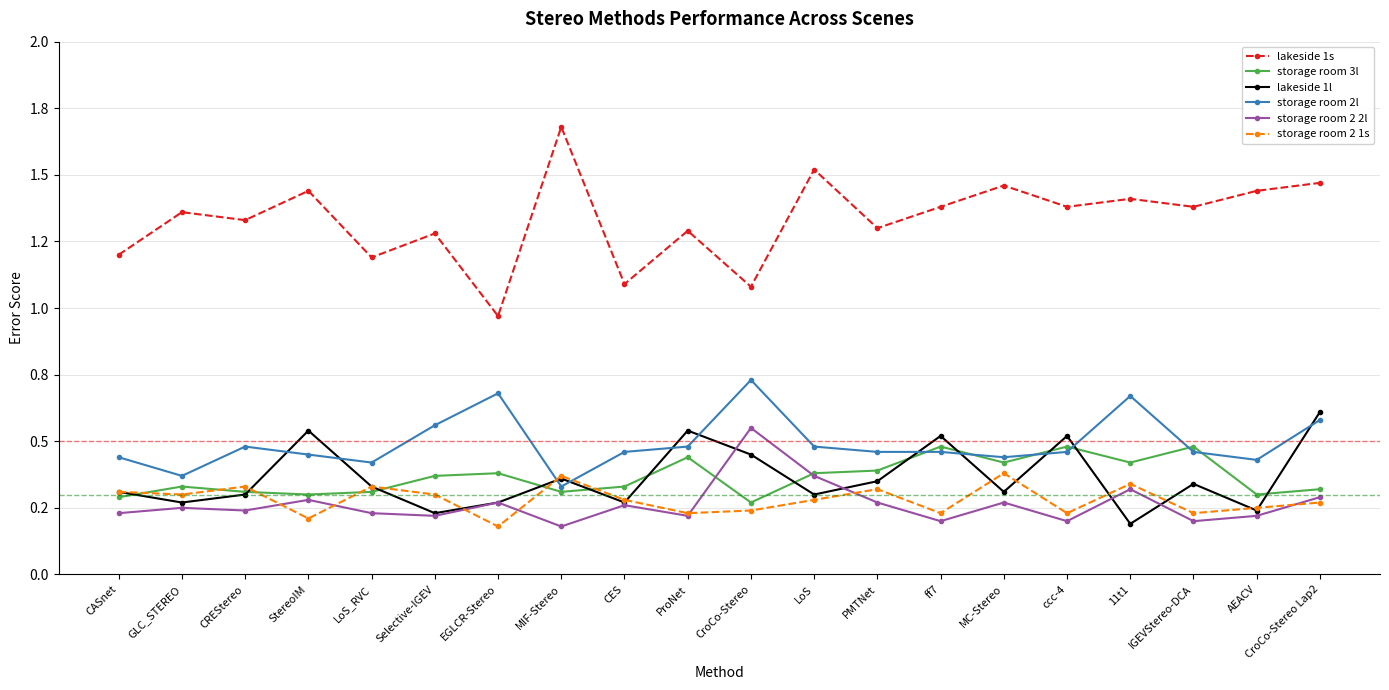

What is the sum of all storage room 2 1s values?

5.6